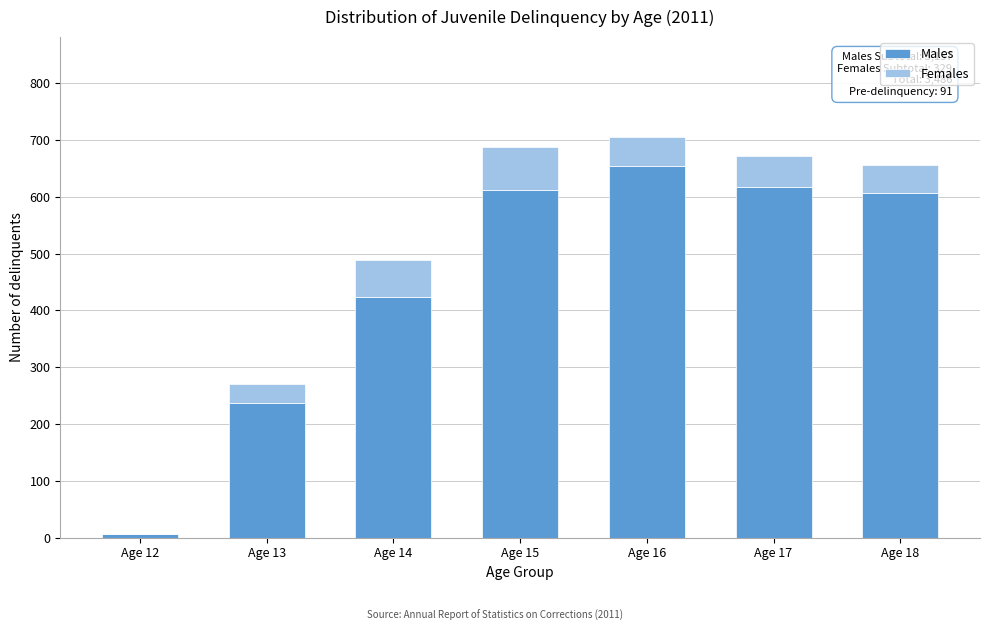

Reading left to right, what are the values for Males?

Age 12=7	Age 13=237	Age 14=423	Age 15=612	Age 16=654	Age 17=617	Age 18=607